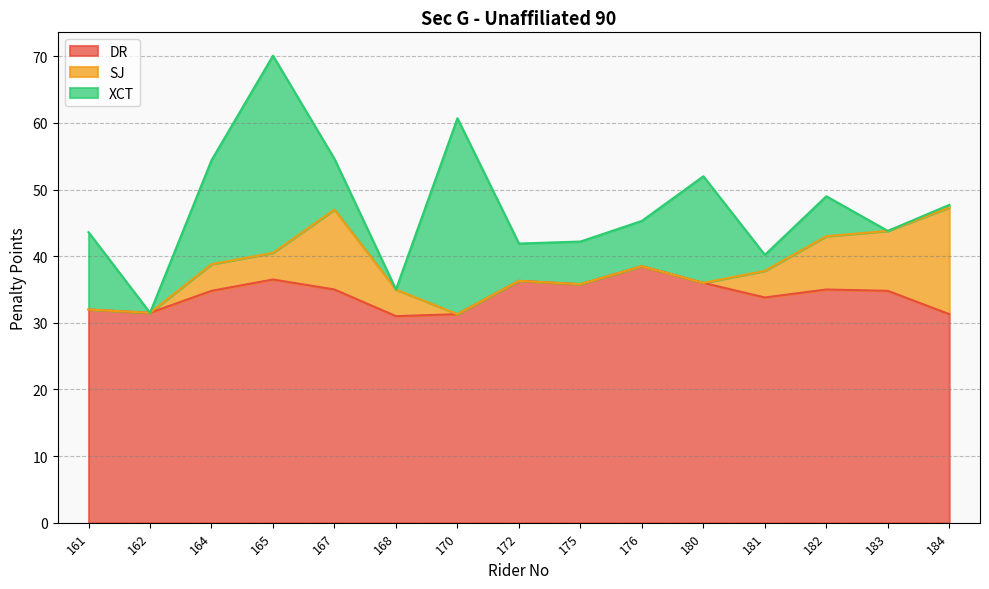

Where is the first local maximum for SJ?

167